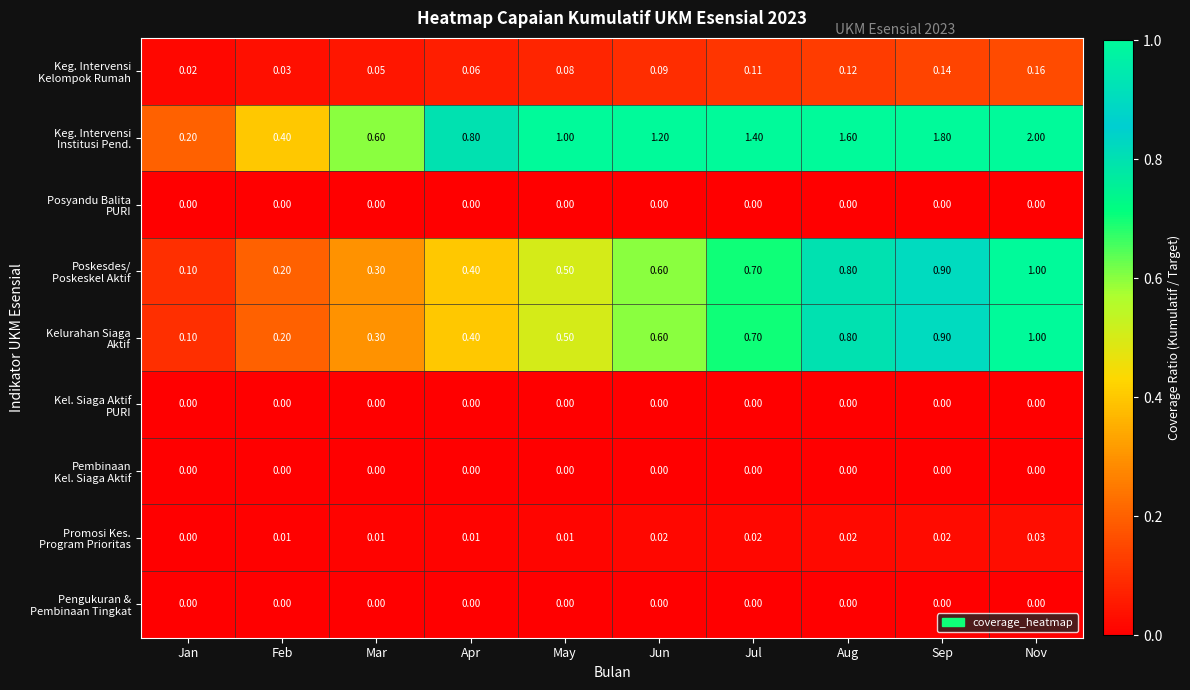

Which series changed the most between Feb and Jun?

Keg. Intervensi Institusi Pend.